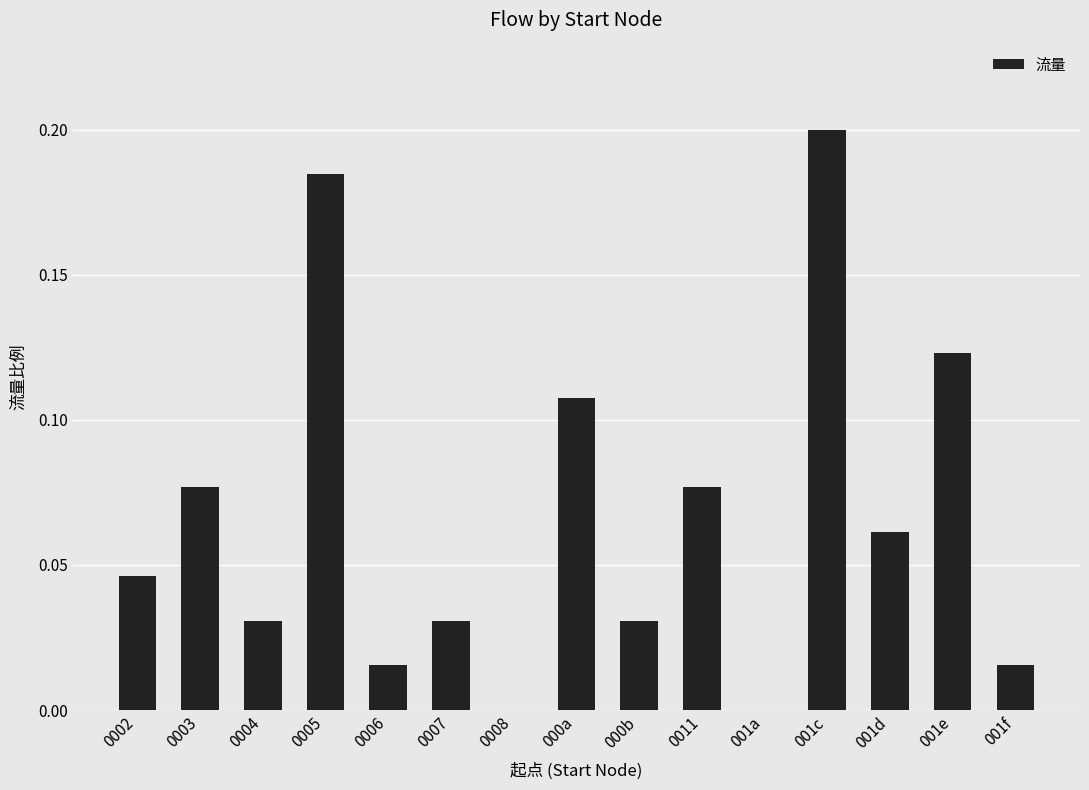

Between 001c and 000a, which is larger?

001c